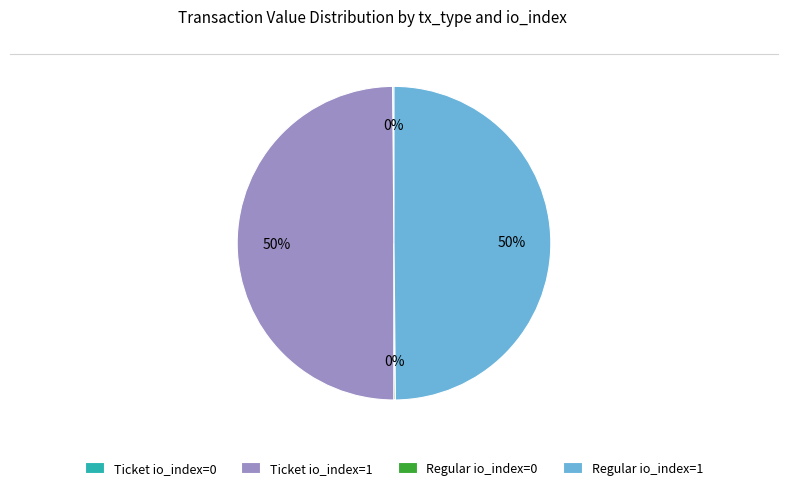

To the nearest percent, what portion does Ticket io_index=1 represent?

50%